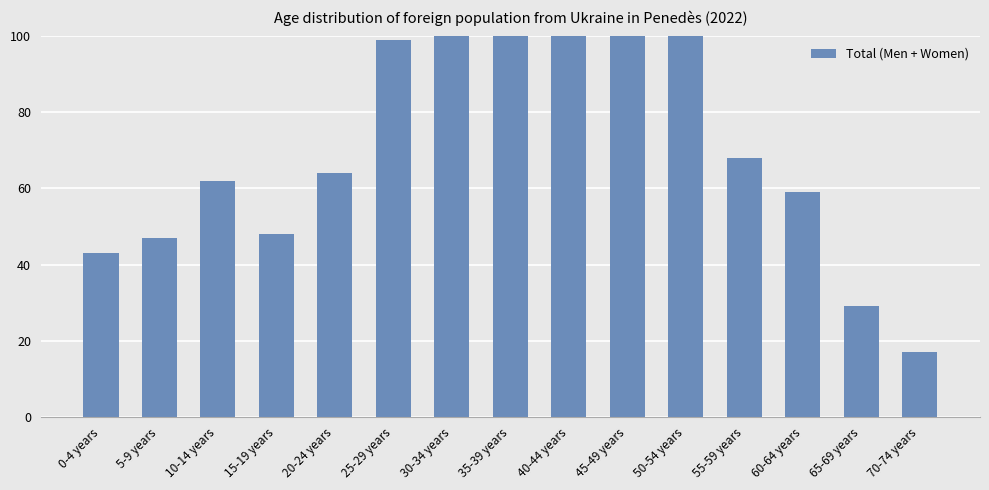

Does the chart contain stacked bars?

No